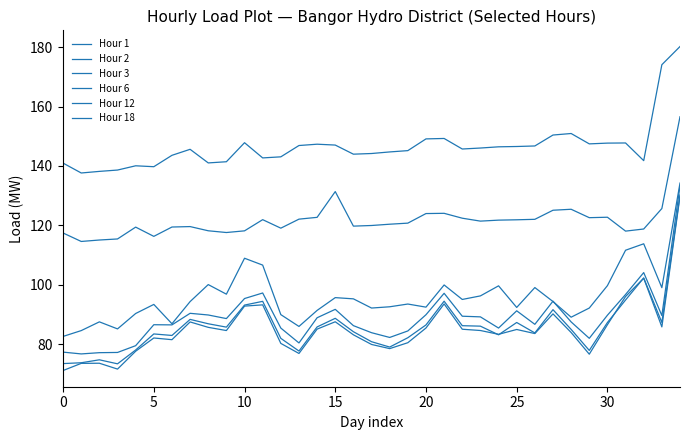

Which series has the largest total across all categories?

Hour 18